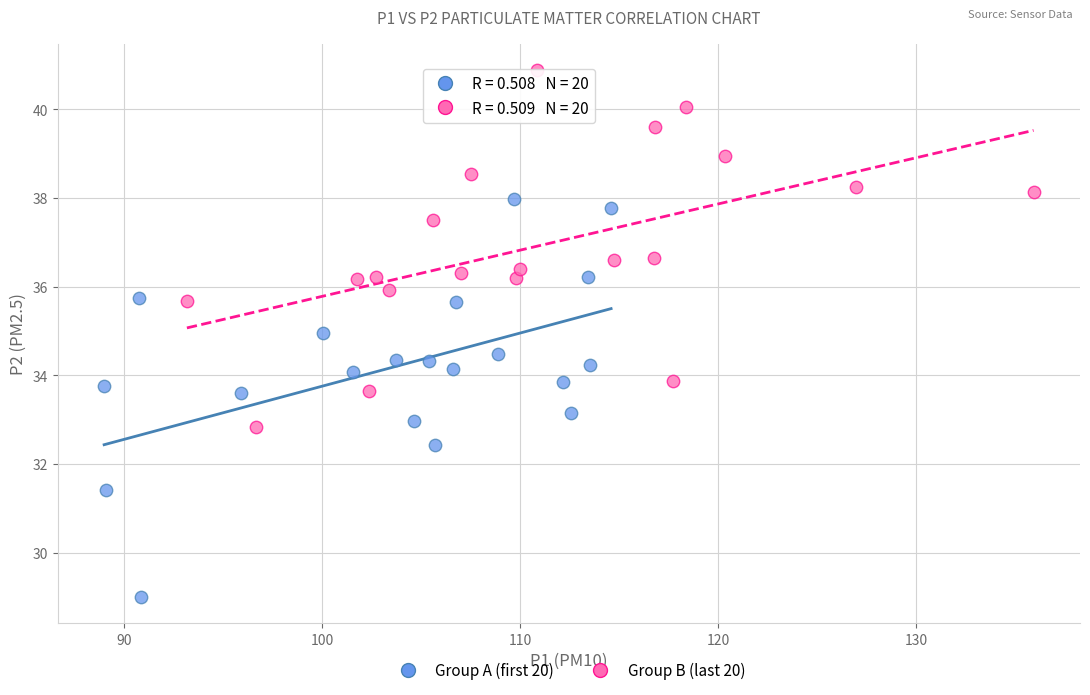

What are all the series names shown in the legend?

Group A (first 20), Group B (last 20)